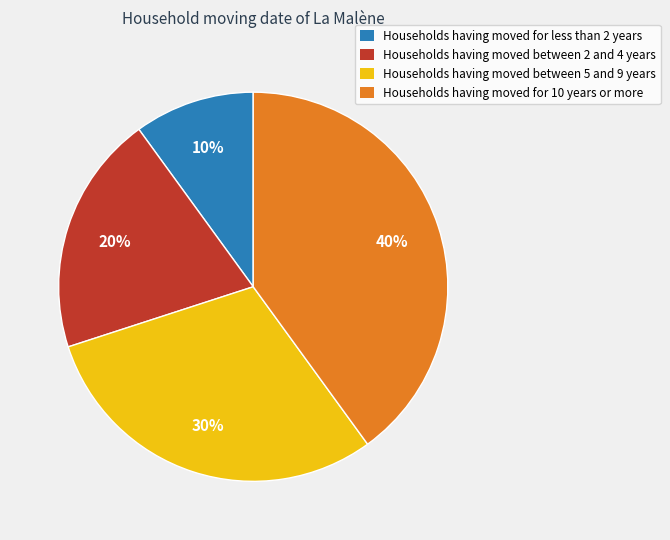

To the nearest percent, what is the average slice percentage?

25%